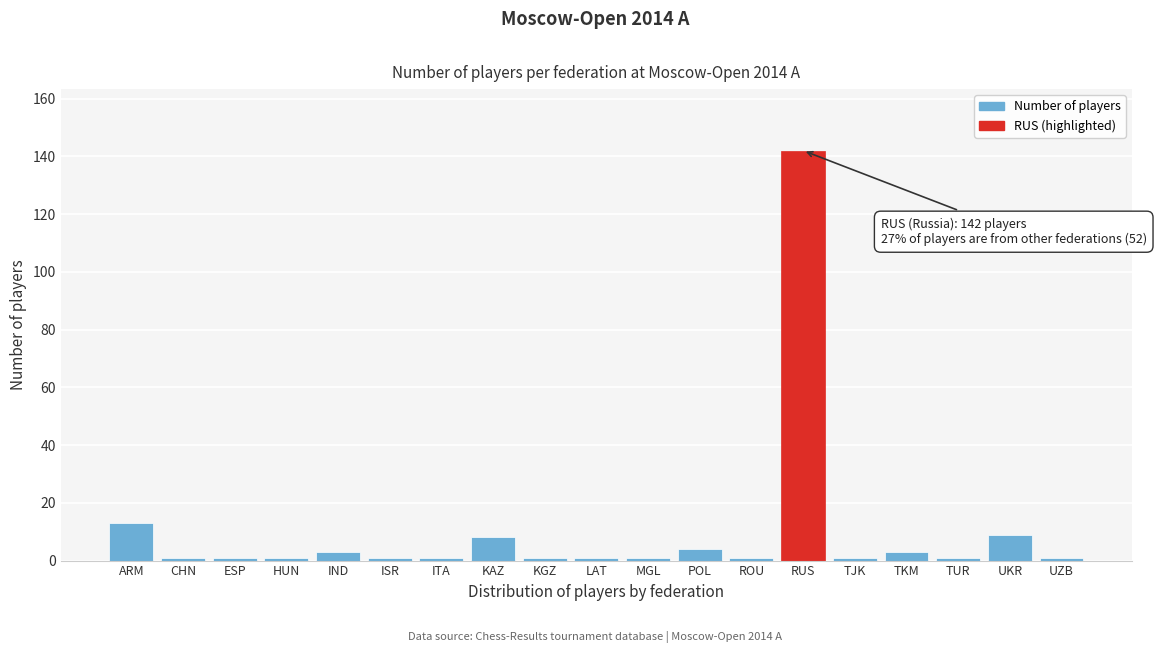

Reading left to right, transcribe all the data shown in this chart.

ARM=13	CHN=1	ESP=1	HUN=1	IND=3	ISR=1	ITA=1	KAZ=8	KGZ=1	LAT=1	MGL=1	POL=4	ROU=1	RUS=142	TJK=1	TKM=3	TUR=1	UKR=9	UZB=1